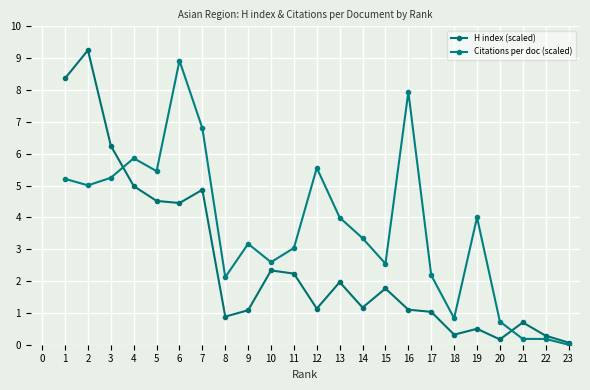

How many positive values does the Citations per doc (scaled) series have?

22